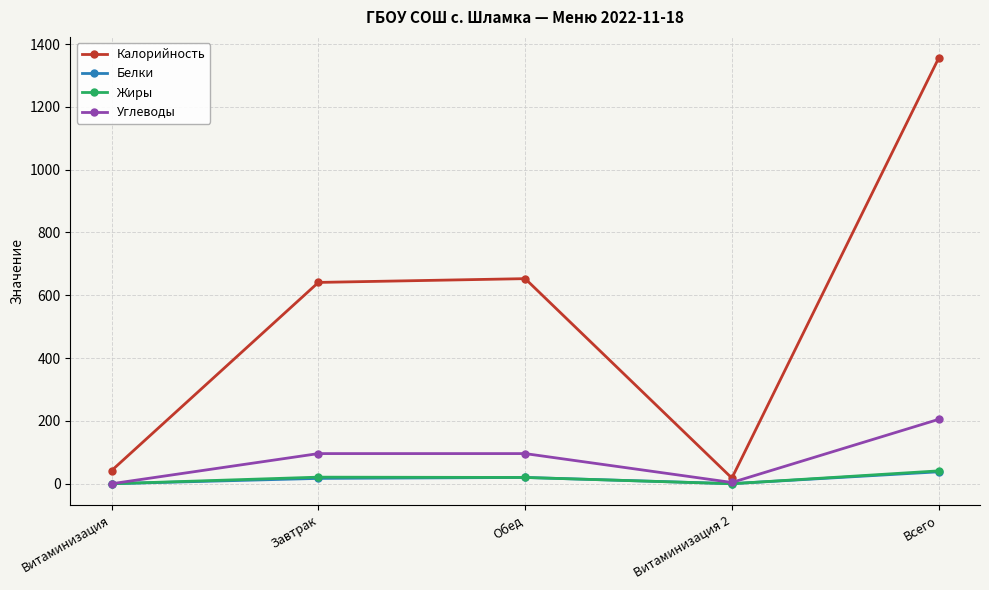

Which series has the largest total across all categories?

Калорийность